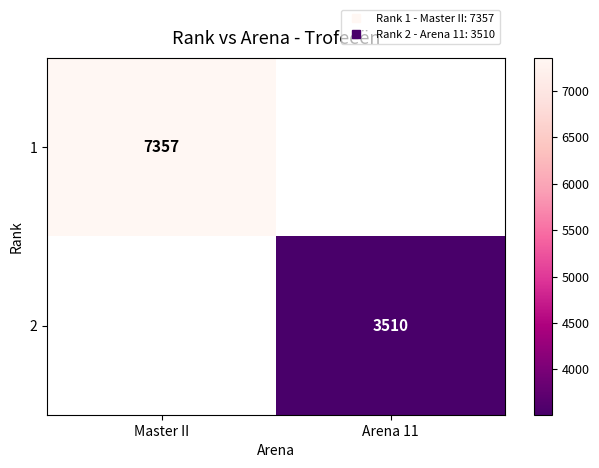

List the series in order of their overall mean, highest first.

1, 2